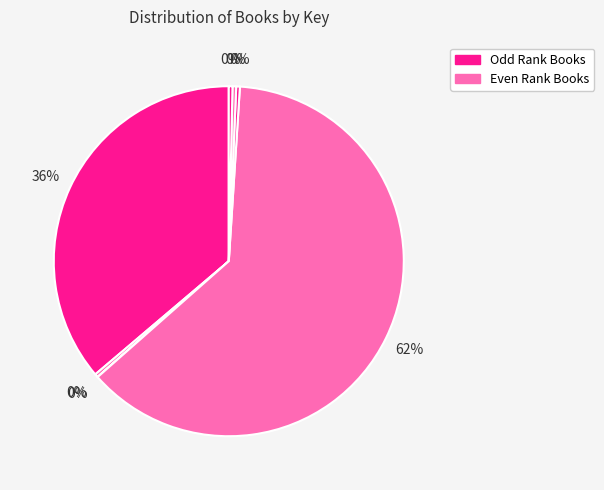

How many segments does this pie chart have?

7